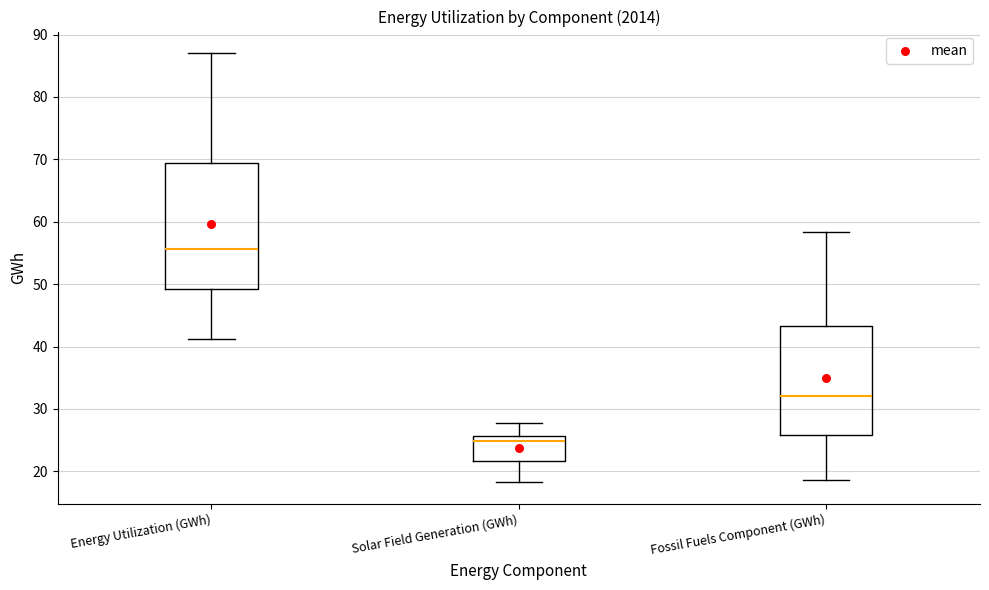

Reading left to right, read every box against the y-axis: the position of its median line, the range the box covers, and the ends of its whiskers. The values are not printed on the chart, so give them approximately, as read against the axis.

Energy Utilization (GWh): median 56, box 49 to 69, whiskers 41 to 87
Solar Field Generation (GWh): median 25, box 22 to 26, whiskers 18 to 28
Fossil Fuels Component (GWh): median 32, box 26 to 43, whiskers 19 to 58